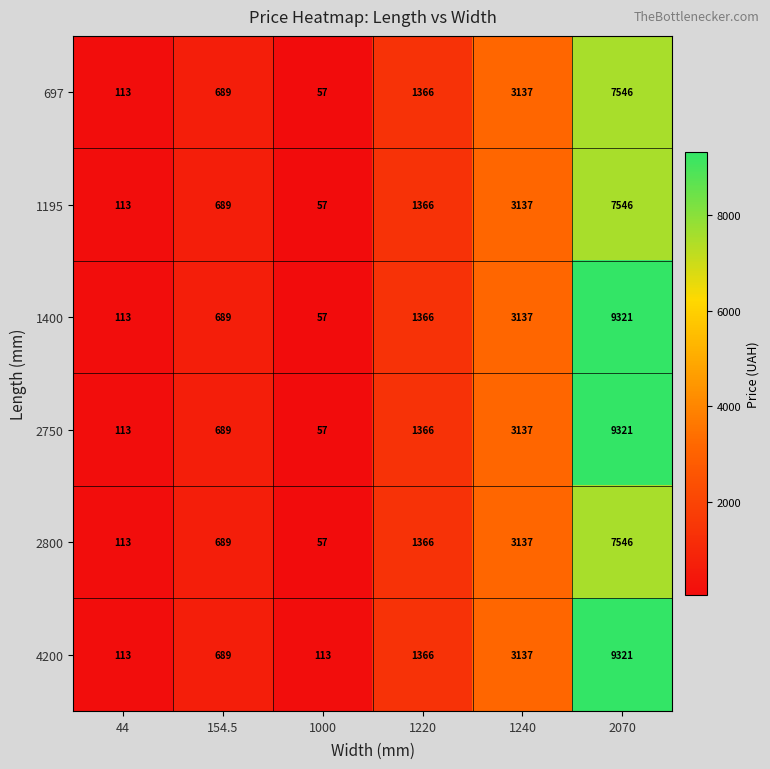

At which category does the chart reach its peak across all series?

2070